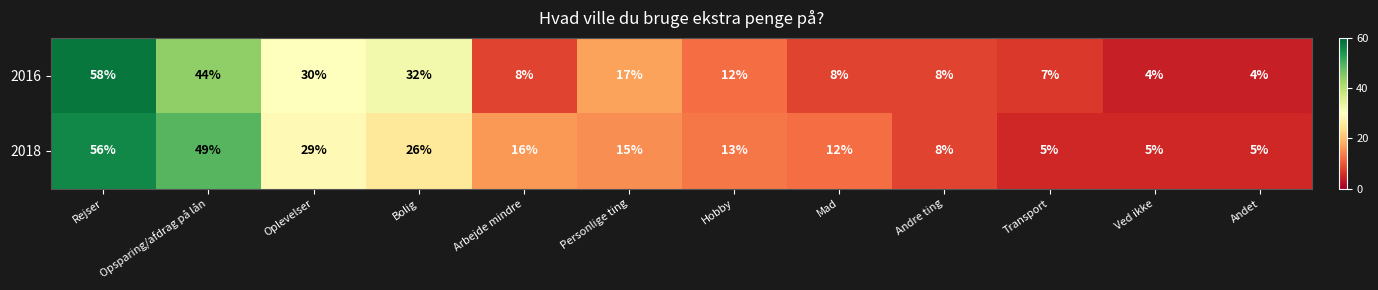

Which category has the highest value across all series?

Rejser